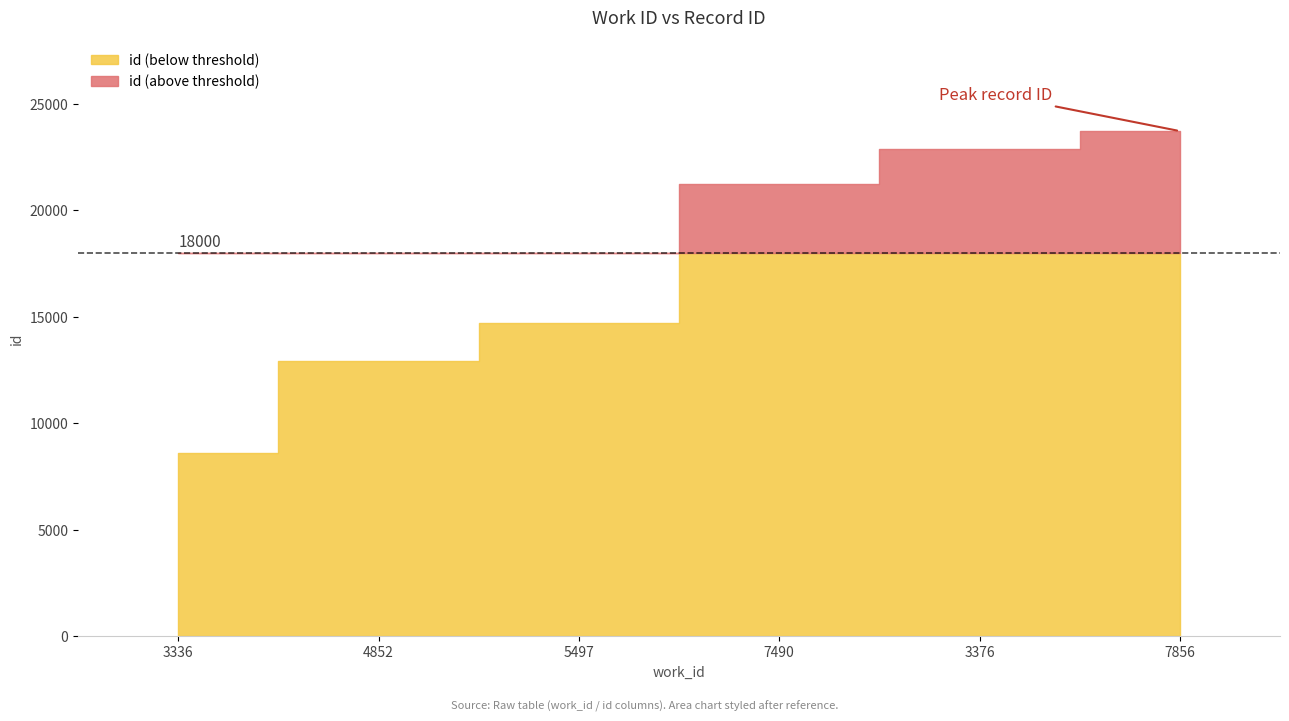

Reading right to left, transcribe all the data shown in this chart.

7856=23723	3376=22889	7490=21261	5497=14714	4852=12946	3336=8607